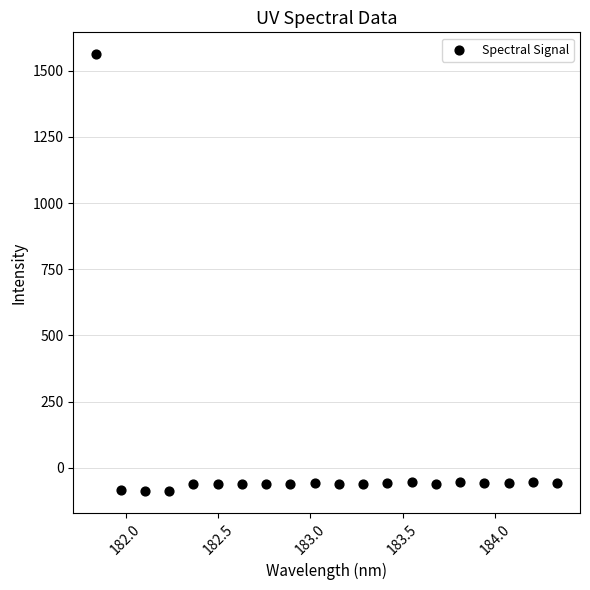

What is the range of X values (max minus min)?

2.5